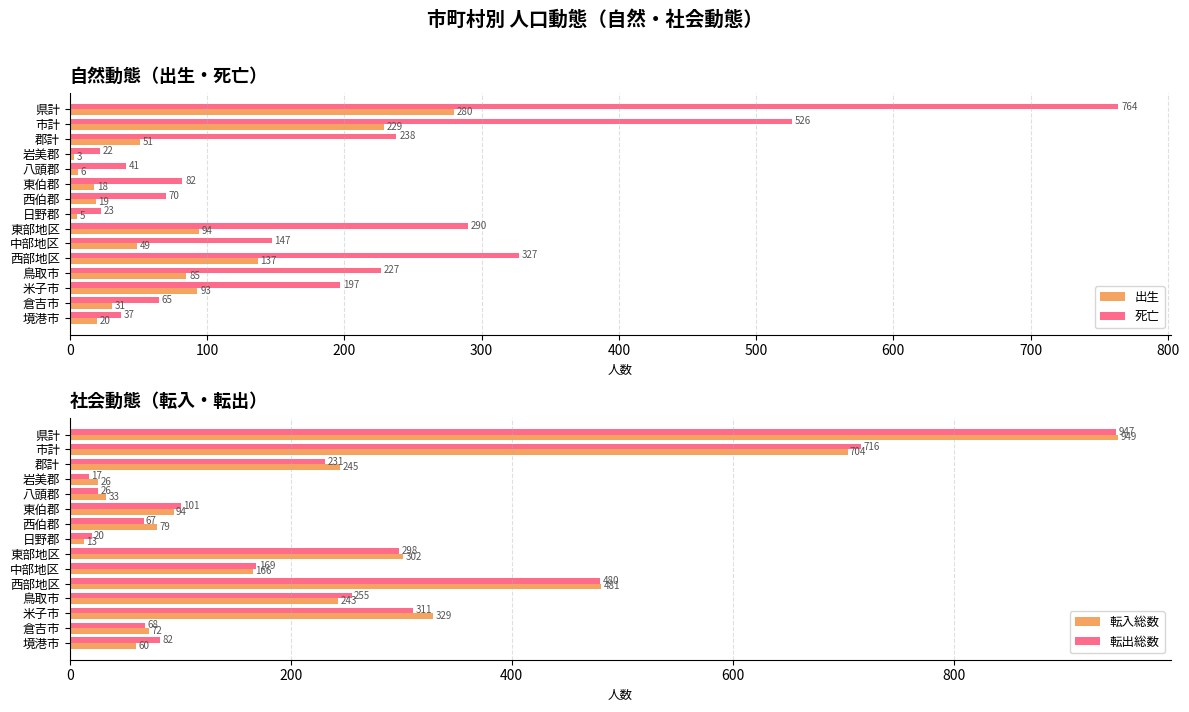

What is the approximate value of 出生 at 西部地区, to the nearest 10?

140